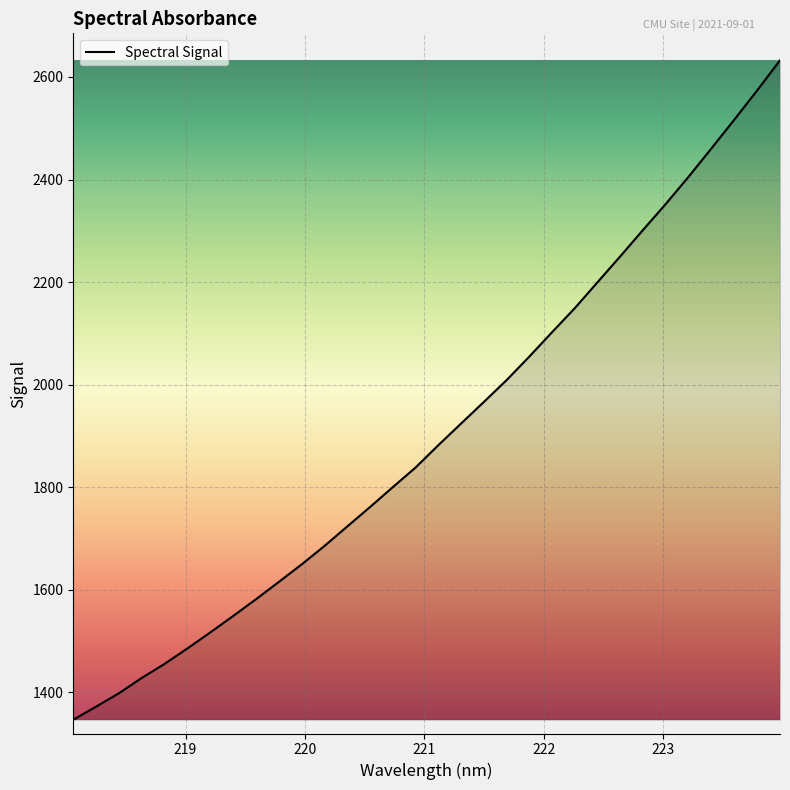

What is the minimum value shown in the chart?

1346.8